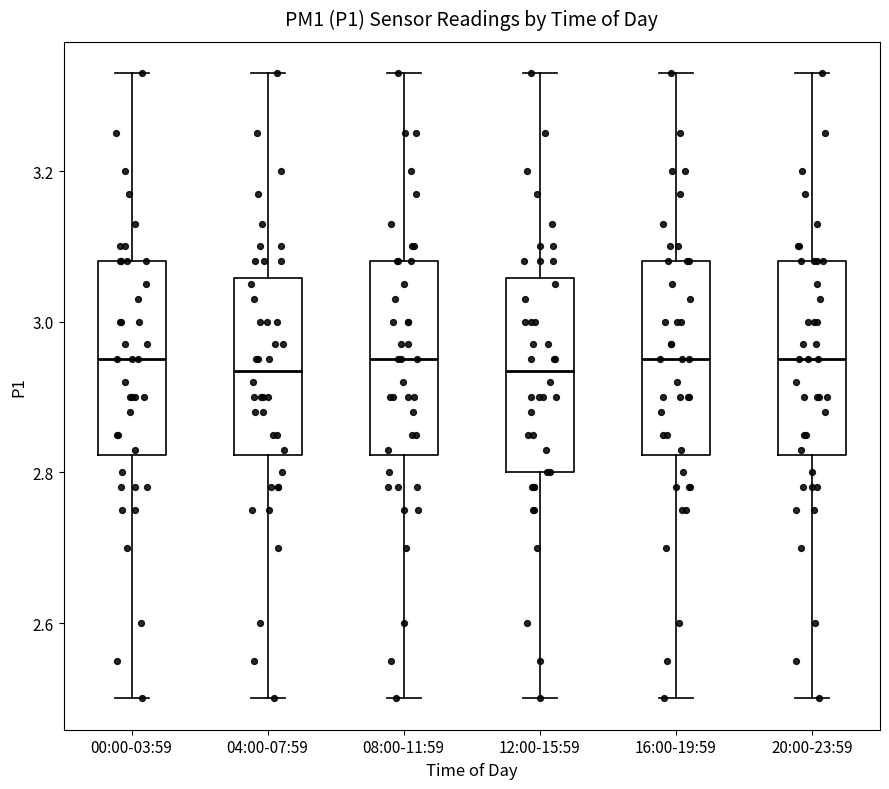

Reading left to right, transcribe this box plot: for each box, give where its median line is, the range the box spans, and where its two whiskers end, as read against the y-axis. The values are not printed on the chart, so give them approximately, as read against the axis.

00:00-03:59: median 2.96, box 2.82 to 3.08, whiskers 2.50 to 3.34
04:00-07:59: median 2.94, box 2.82 to 3.06, whiskers 2.50 to 3.34
08:00-11:59: median 2.96, box 2.82 to 3.08, whiskers 2.50 to 3.34
12:00-15:59: median 2.94, box 2.80 to 3.06, whiskers 2.50 to 3.34
16:00-19:59: median 2.96, box 2.82 to 3.08, whiskers 2.50 to 3.34
20:00-23:59: median 2.96, box 2.82 to 3.08, whiskers 2.50 to 3.34